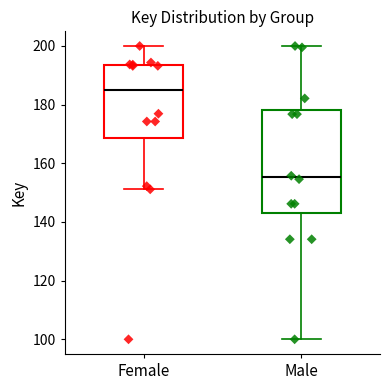

Which box's median line is the highest?

Female